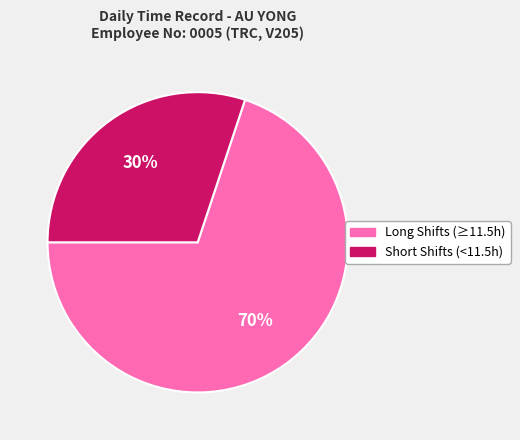

To the nearest percent, what is the average slice percentage?

50%